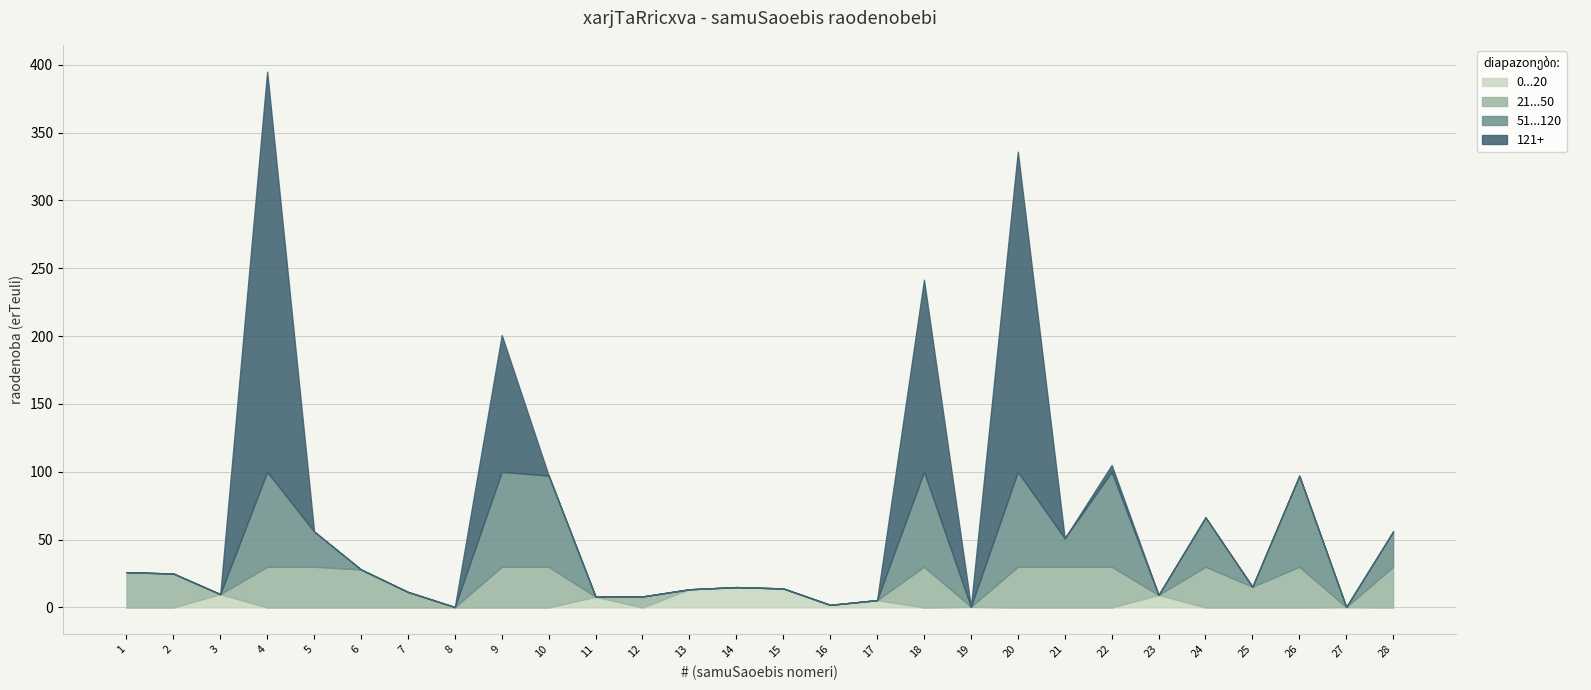

The value of 0...20 at 18 is 0.0. True or false?

True